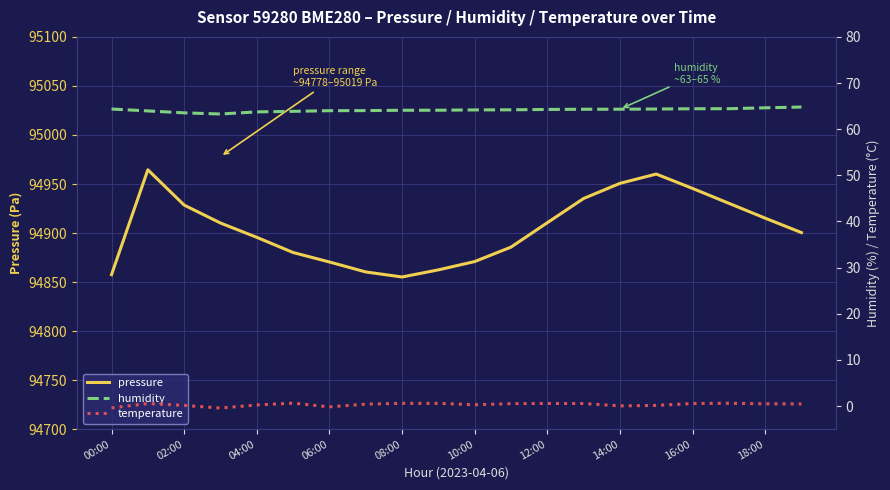

What is the minimum value shown in the chart?

-0.4